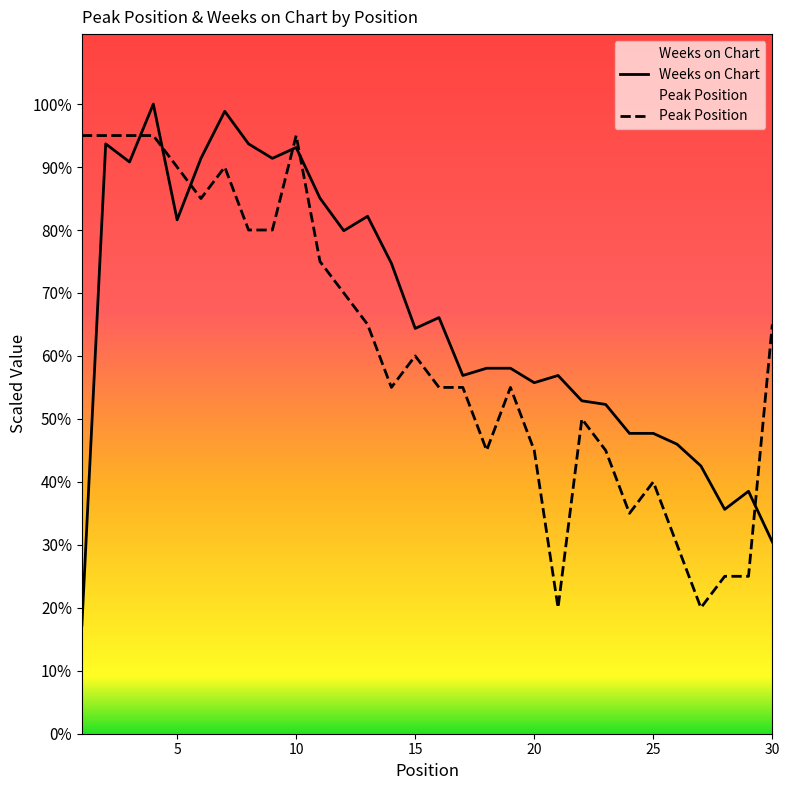

Which series has the largest range (max minus min)?

Weeks on Chart